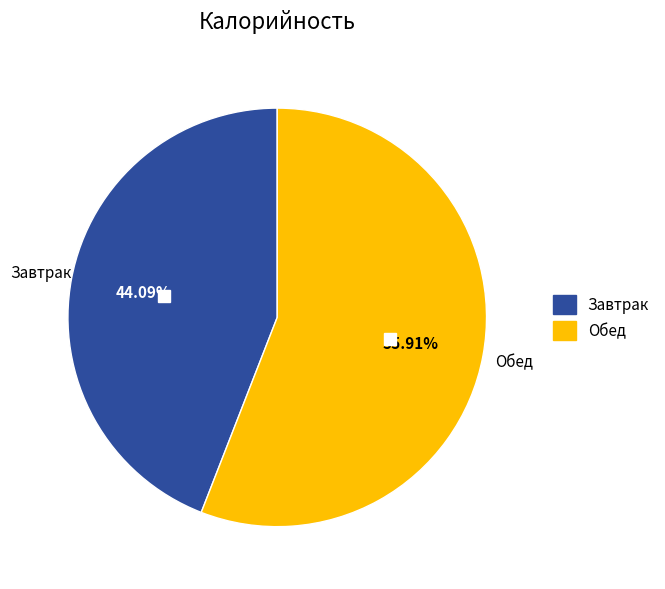

Is the sum of Обед and Завтрак greater than half?

Yes